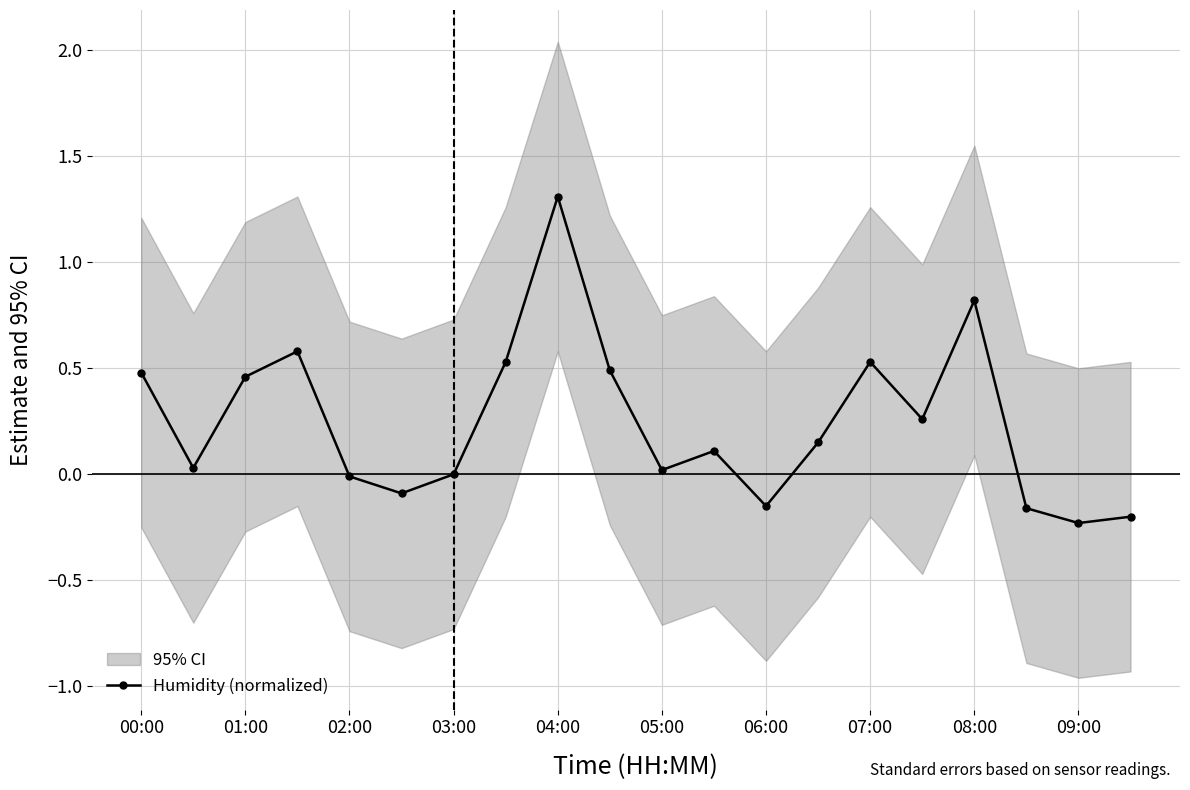

True or false: Humidity (normalized) has more than 2 interior local peaks.

True